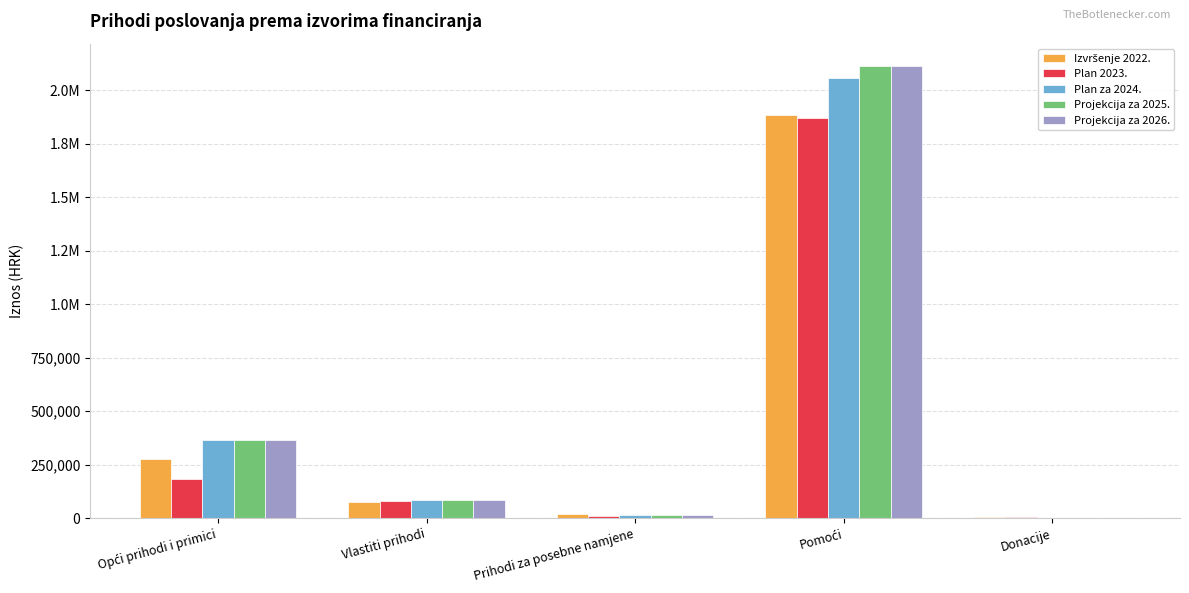

At which category does the chart reach its peak across all series?

Pomoći